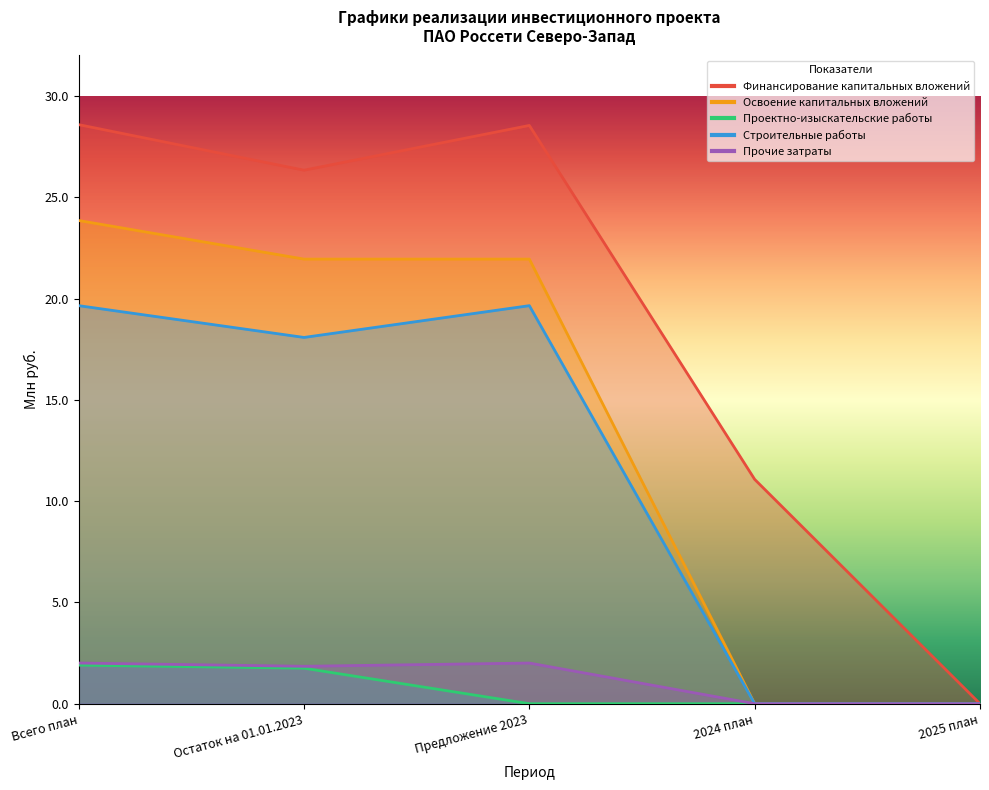

At which label does Строительные работы reach its peak?

Всего план